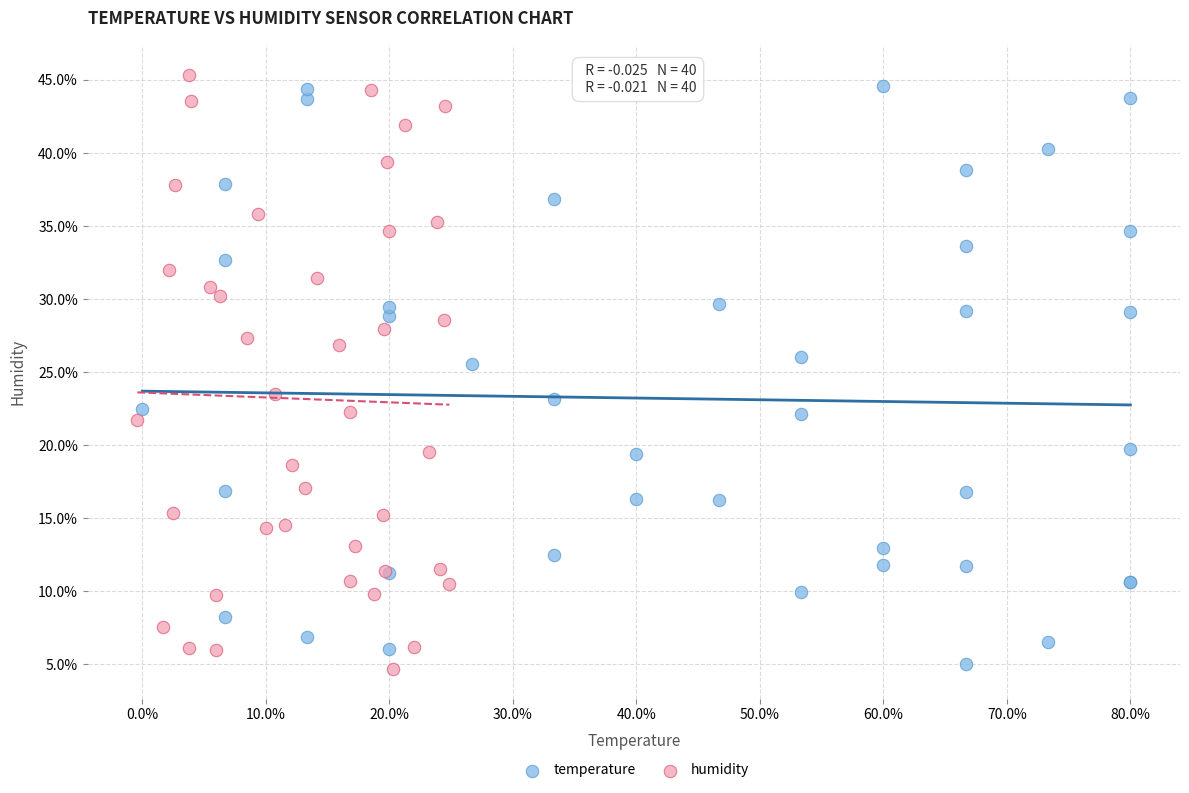

What are all the series names shown in the legend?

temperature, humidity